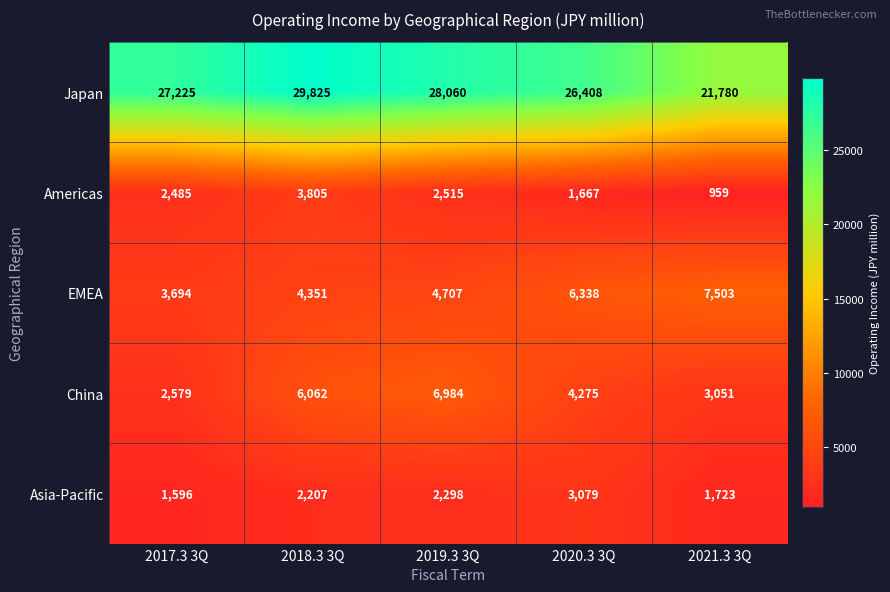

Which series has the largest total across all categories?

Japan